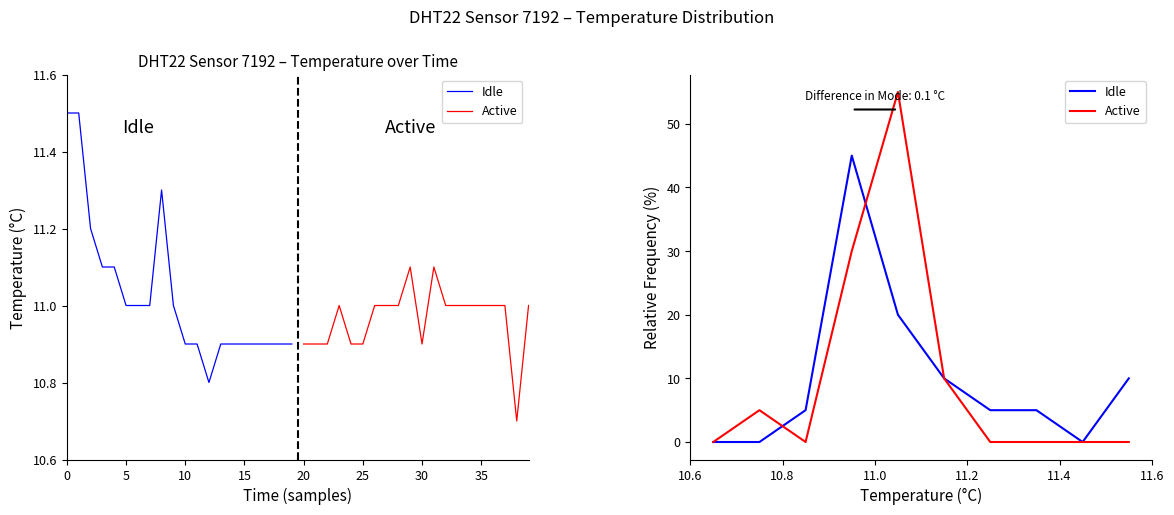

Reading left to right, extract all data points from this chart.

Idle: 0.0	0.0	5.0	45.0	20.0	10.0	5.0	5.0	0.0	10.0
Active: 0.0	5.0	0.0	30.0	55.0	10.0	0.0	0.0	0.0	0.0